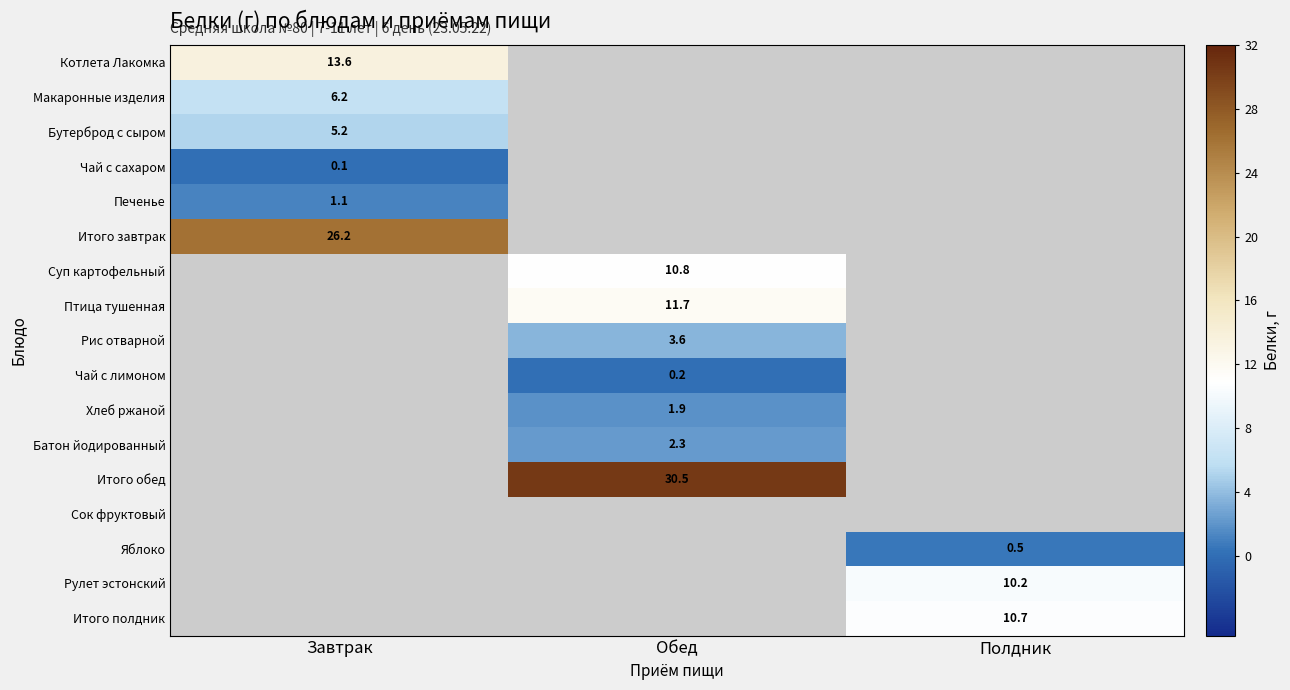

The value of Рулет эстонский at Полдник is 10.2. True or false?

True